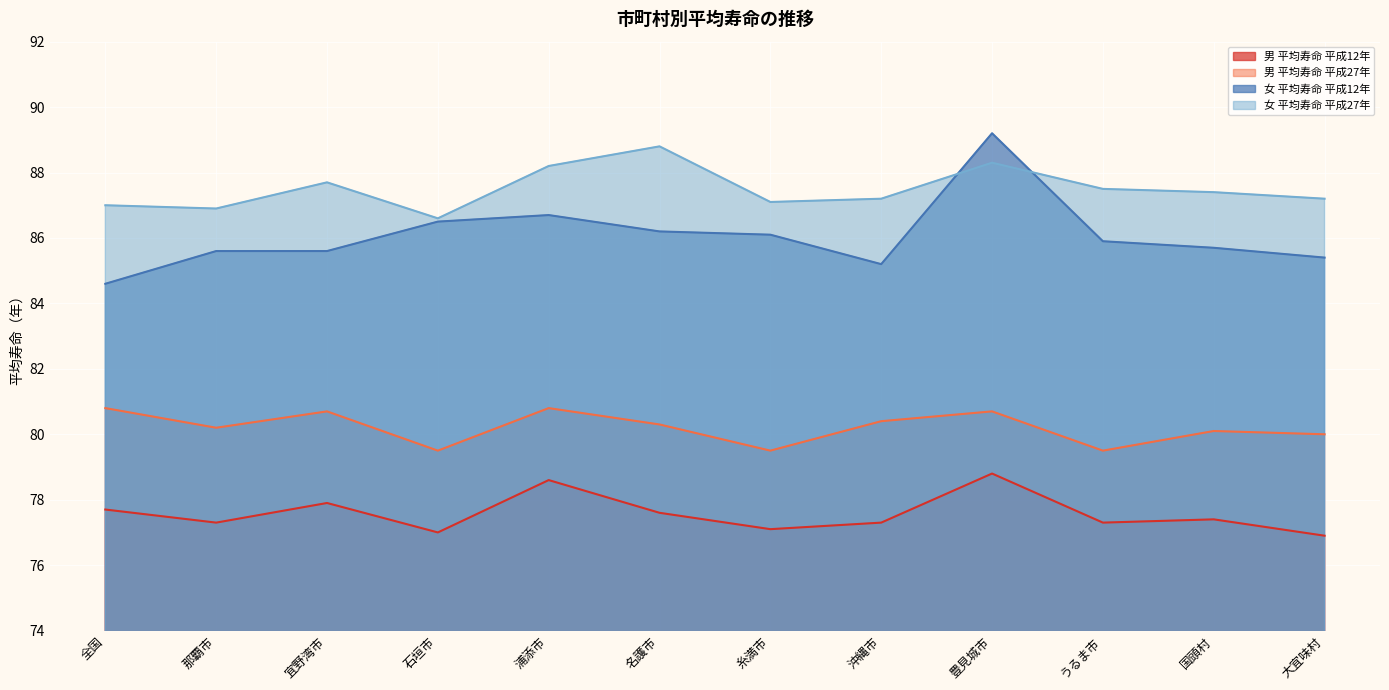

How many values in the 女 平均寿命 平成12年 series exceed 85?

11